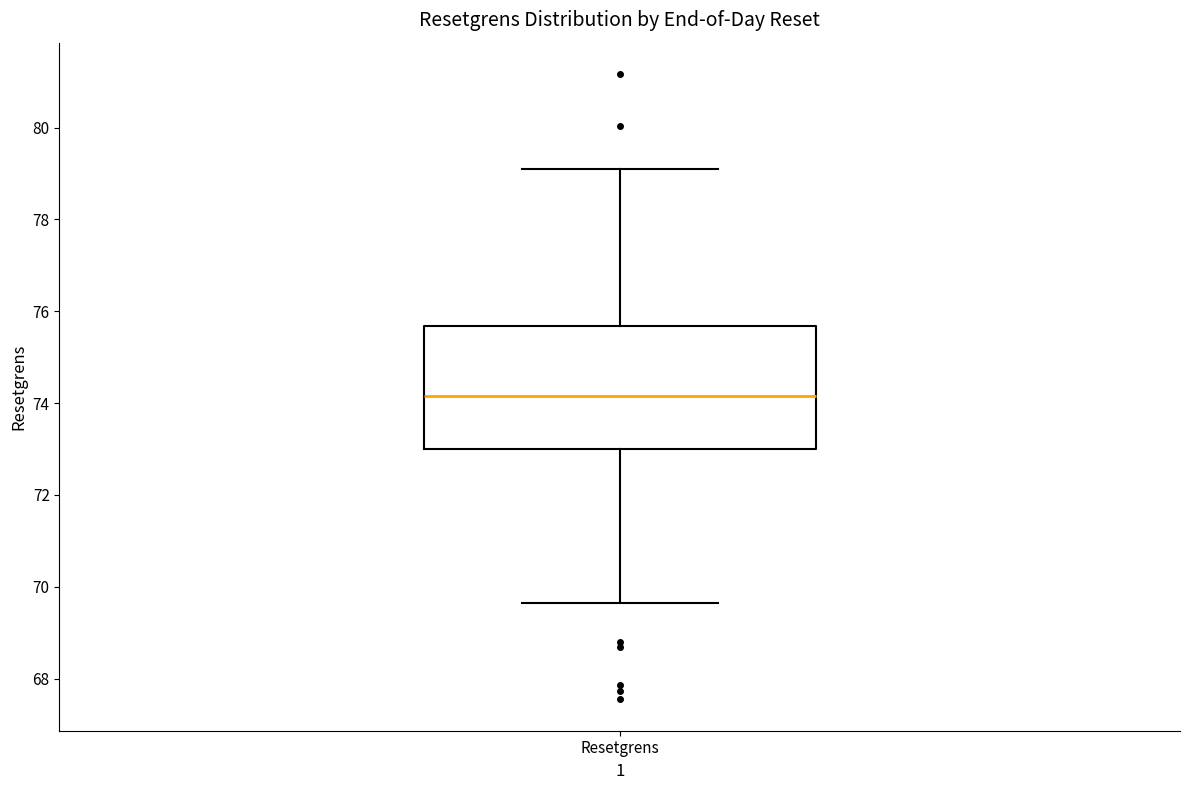

Where does the median line of the box for Resetgrens sit on the y-axis? The values are not printed on the chart, so give them approximately, as read against the axis.

74.2